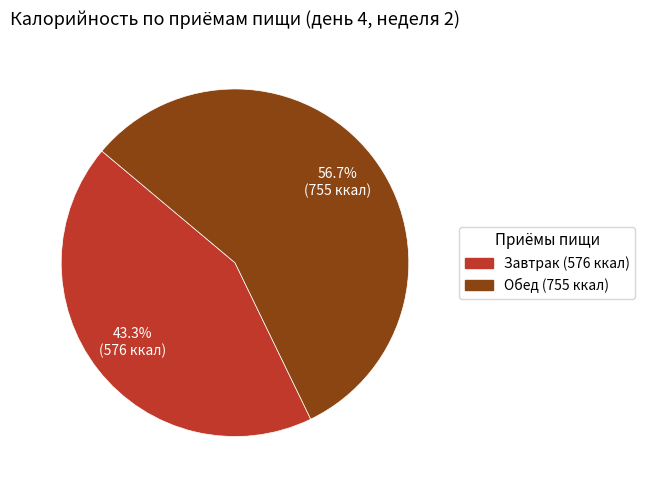

Which slice is the largest?

Обед